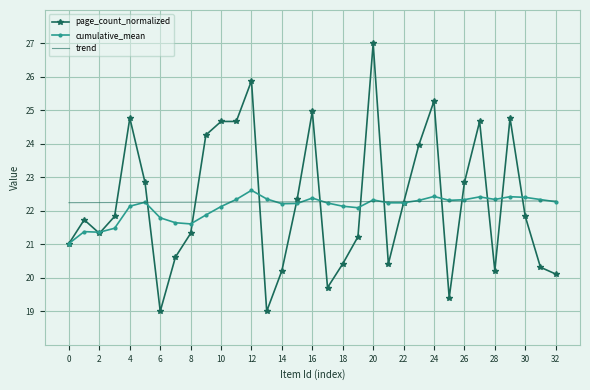

What is the difference between the maximum and minimum values in the page_count_normalized series?

8.0